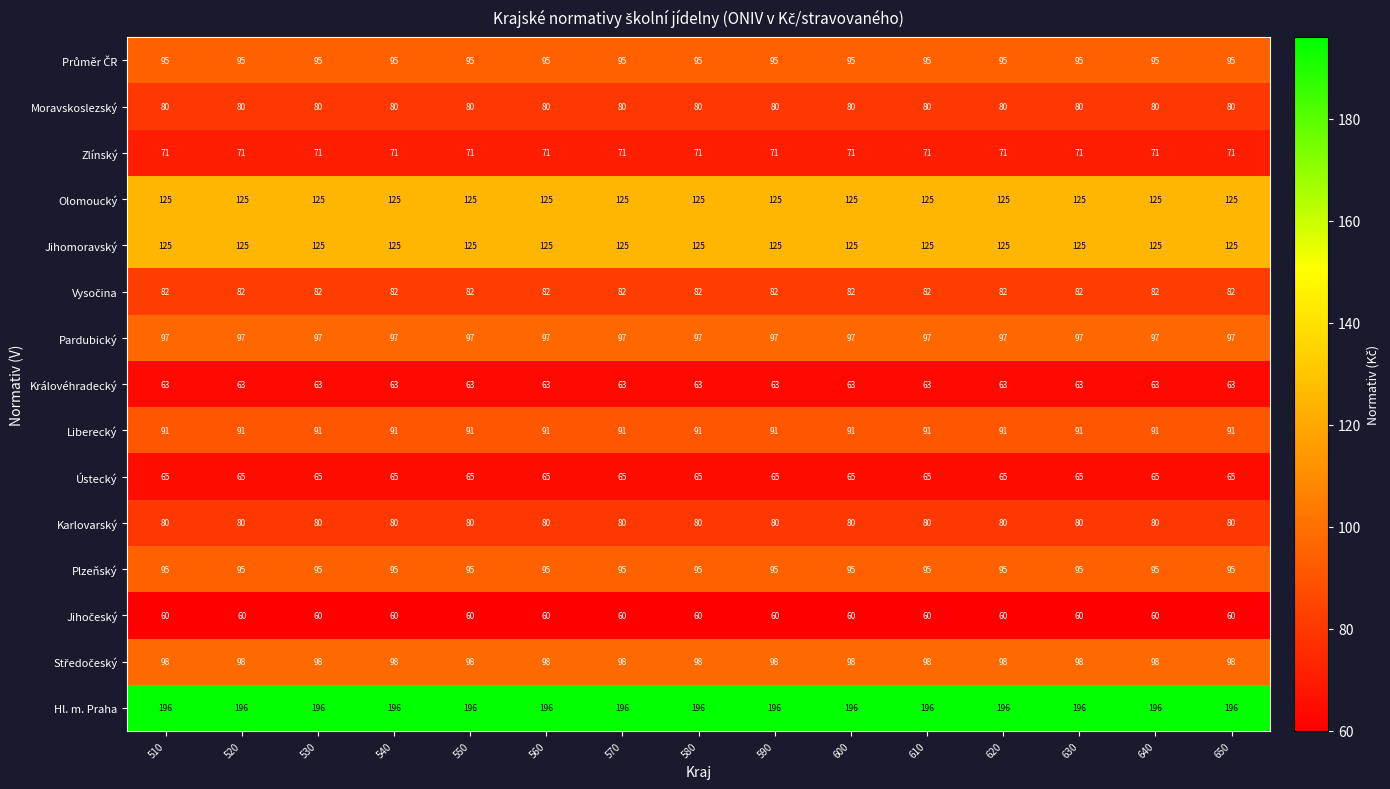

What is the spread (max minus min) of values at 560?

136